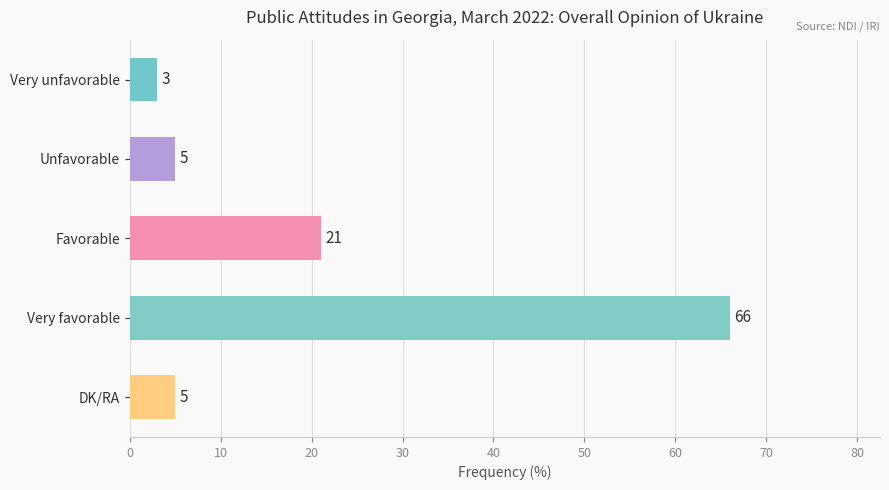

Is it true that the value at Unfavorable is 5?

True